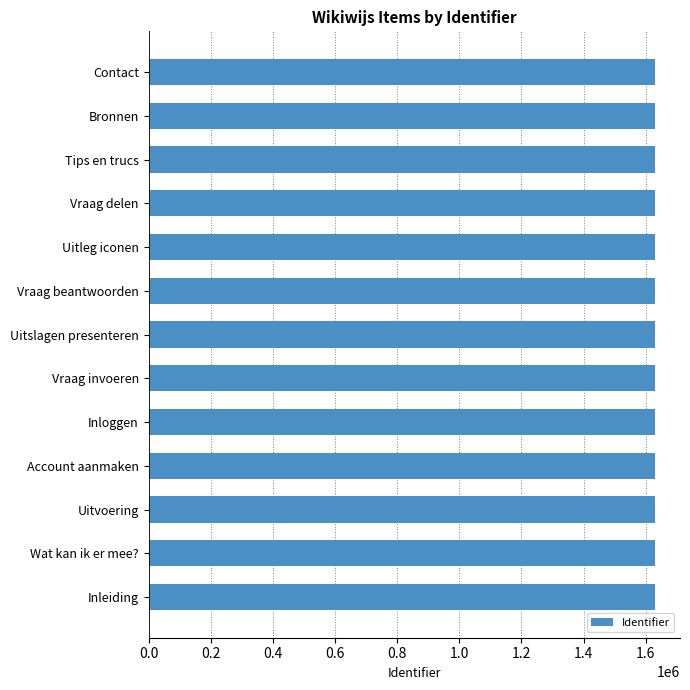

What is the maximum value shown in the chart?

1628723